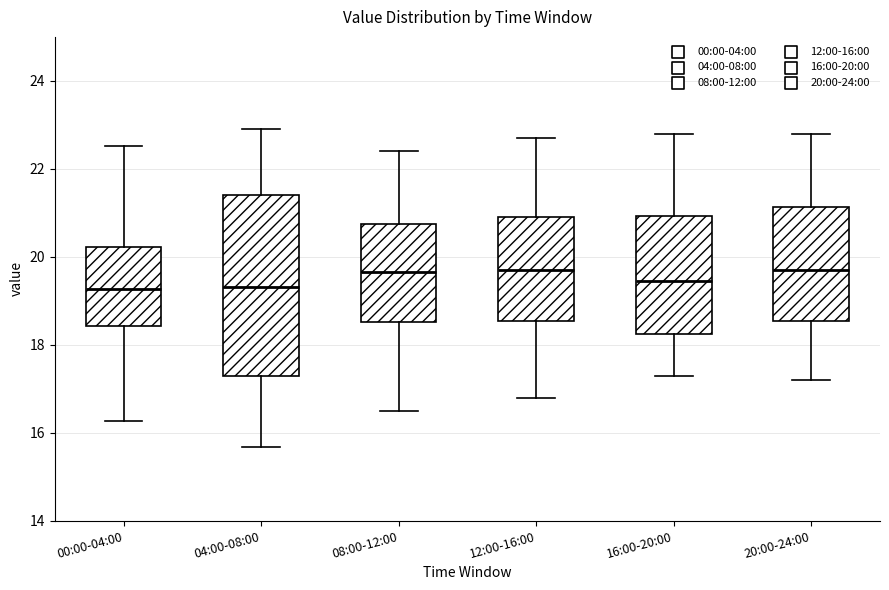

Reading left to right, read every box against the y-axis: the position of its median line, the range the box covers, and the ends of its whiskers. The values are not printed on the chart, so give them approximately, as read against the axis.

00:00-04:00: median 19.2, box 18.4 to 20.2, whiskers 16.2 to 22.6
04:00-08:00: median 19.4, box 17.2 to 21.4, whiskers 15.6 to 23.0
08:00-12:00: median 19.6, box 18.6 to 20.8, whiskers 16.6 to 22.4
12:00-16:00: median 19.8, box 18.6 to 21.0, whiskers 16.8 to 22.8
16:00-20:00: median 19.4, box 18.2 to 21.0, whiskers 17.4 to 22.8
20:00-24:00: median 19.8, box 18.6 to 21.2, whiskers 17.2 to 22.8